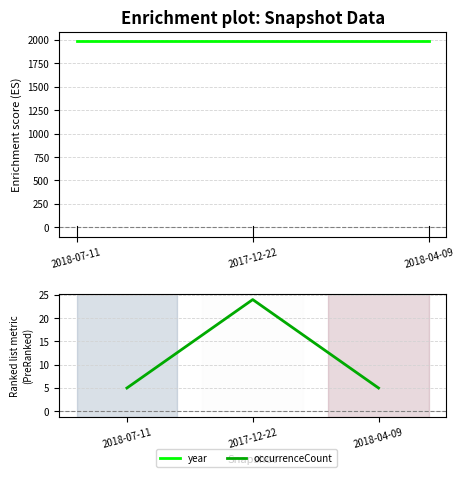

What are all the series names shown in the legend?

year, occurrenceCount